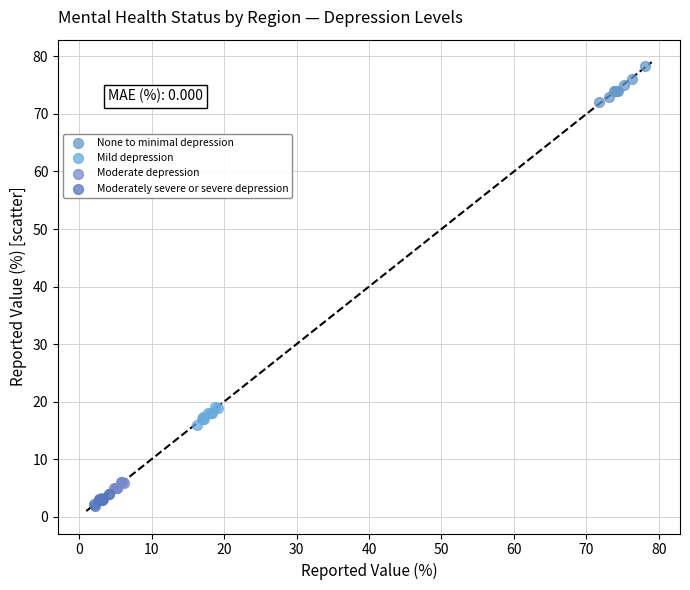

Which series has the largest Y range (max minus min)?

None to minimal depression